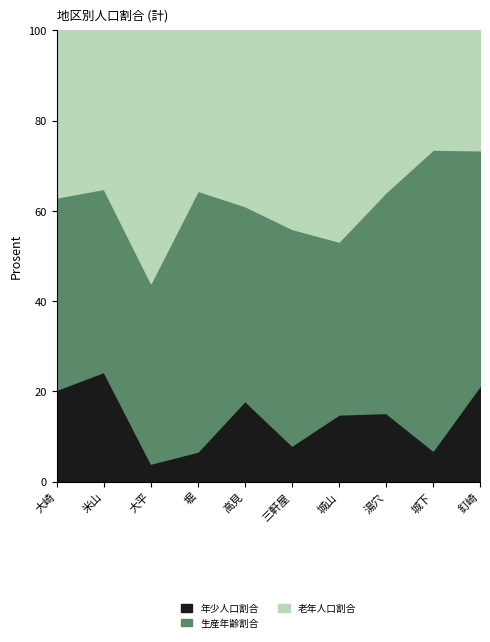

Reading left to right, what are all the values shown in this chart?

年少人口割合: 0.2	0.2	0.0	0.1	0.2	0.1	0.1	0.2	0.1	0.2
生産年齢割合: 0.4	0.4	0.4	0.6	0.4	0.5	0.4	0.5	0.7	0.5
老年人口割合: 0.4	0.4	0.6	0.4	0.4	0.4	0.5	0.4	0.3	0.3